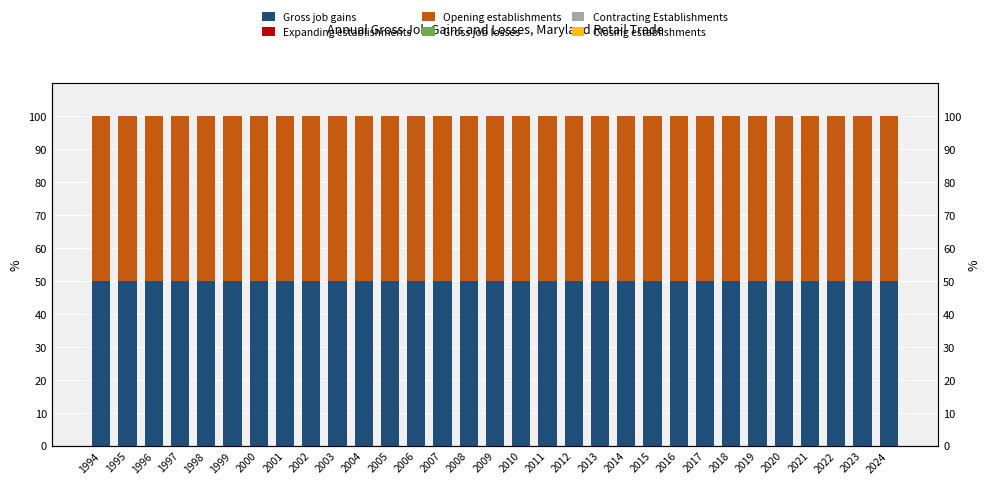

What is the total value across all series at 2014?

100